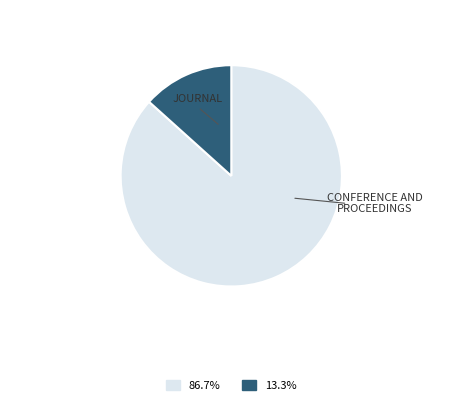

Count the number of slices in the pie.

2